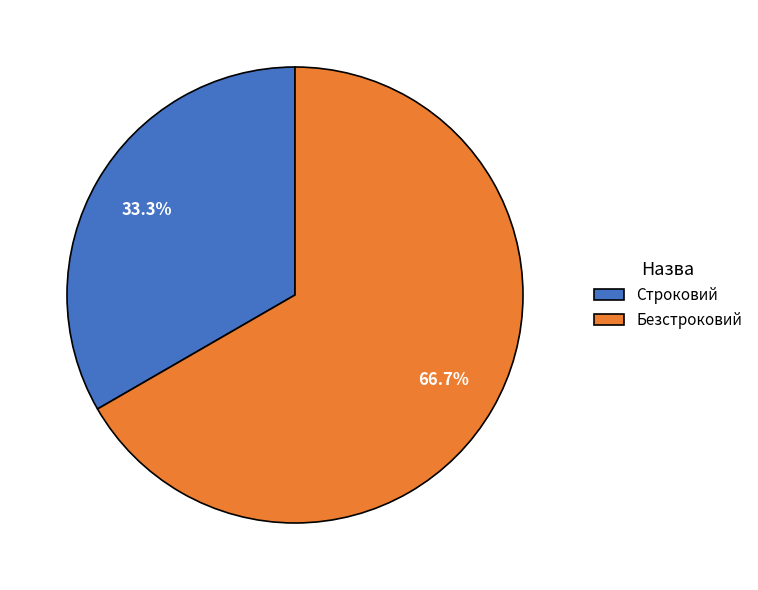

Which category has the smallest portion of the pie?

Строковий